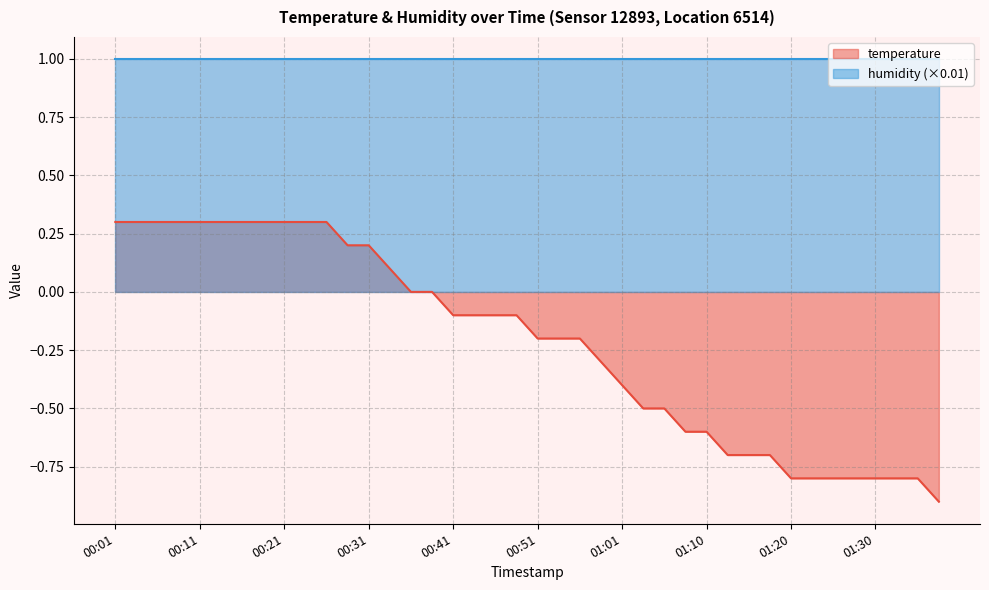

True or false: the data shows -0.3 at 01:03.

False